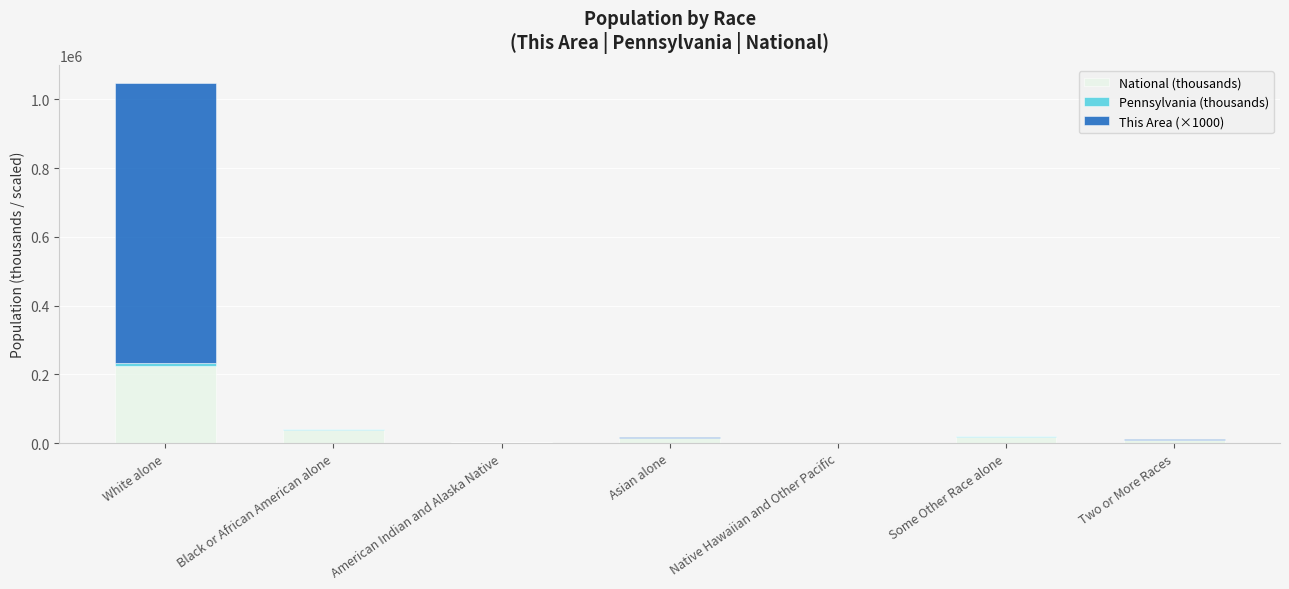

What is the maximum value for National (thousands)?

223553.3